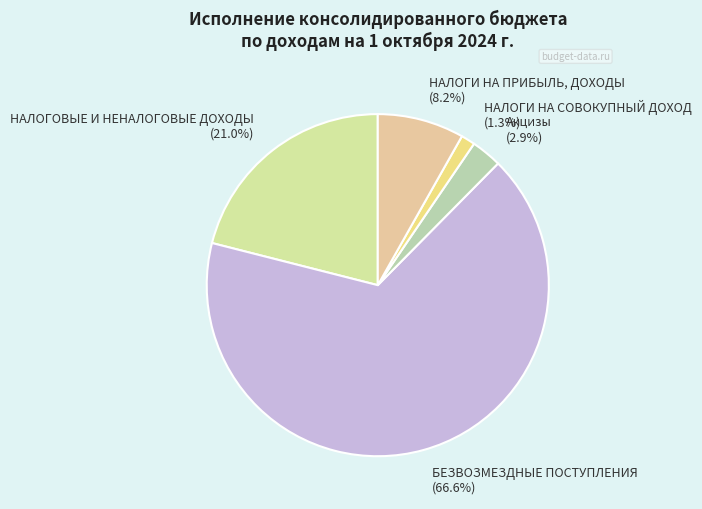

Does БЕЗВОЗМЕЗДНЫЕ ПОСТУПЛЕНИЯ (66.6%) represent more than half of the total?

Yes